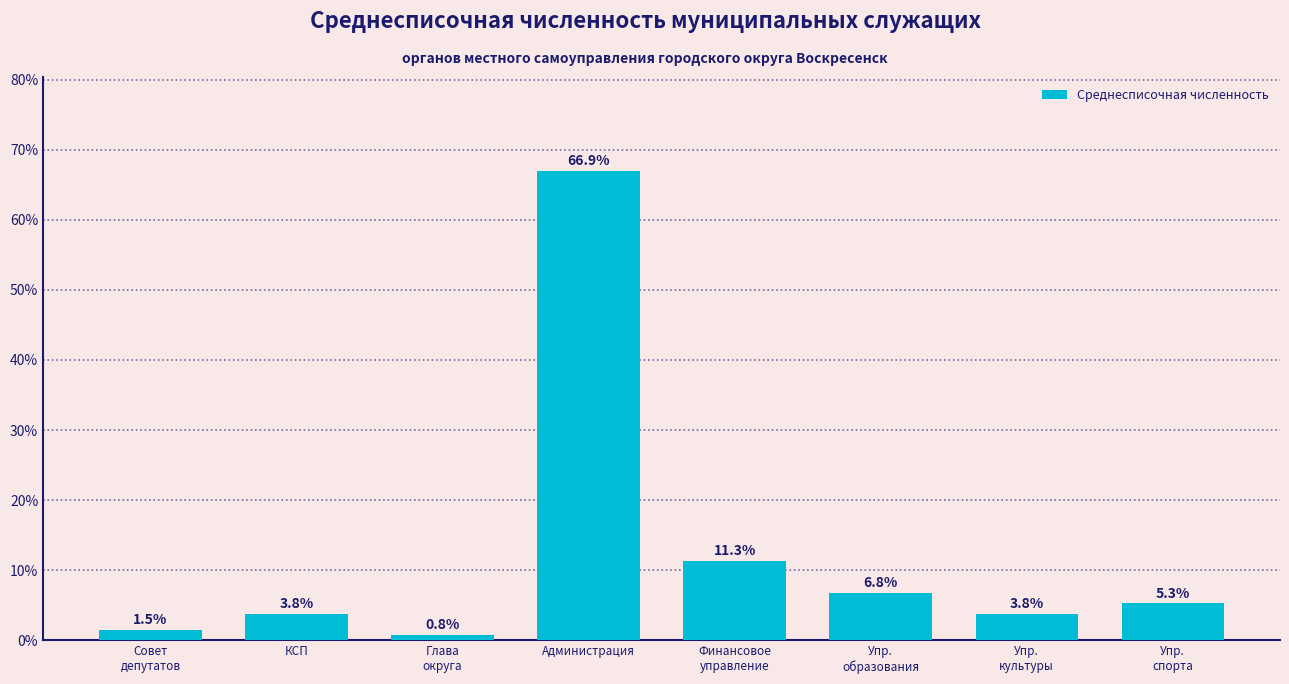

Reading right to left, what are all the values shown in this chart?

5.3	3.8	6.8	11.3	66.9	0.8	3.8	1.5